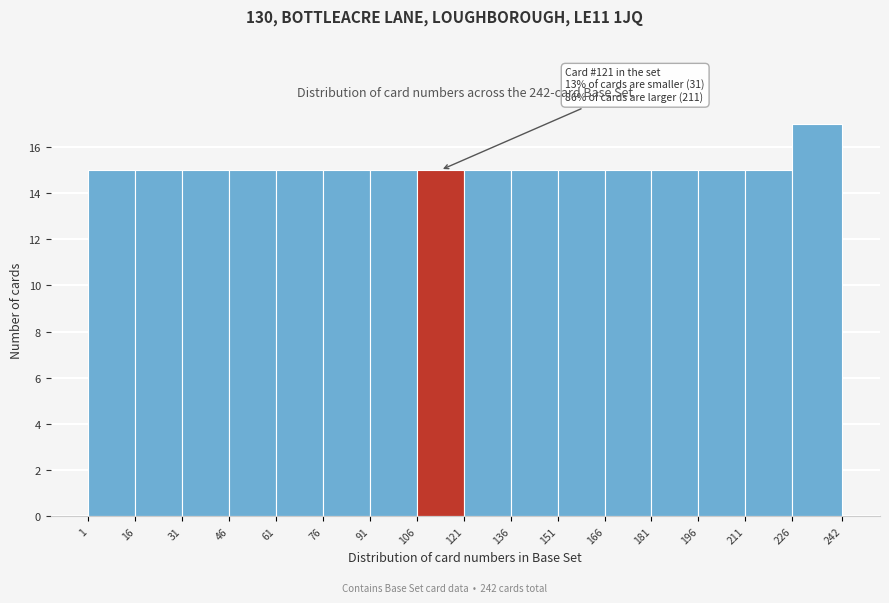

Which range on the x-axis has the tallest bar?

226 to 242